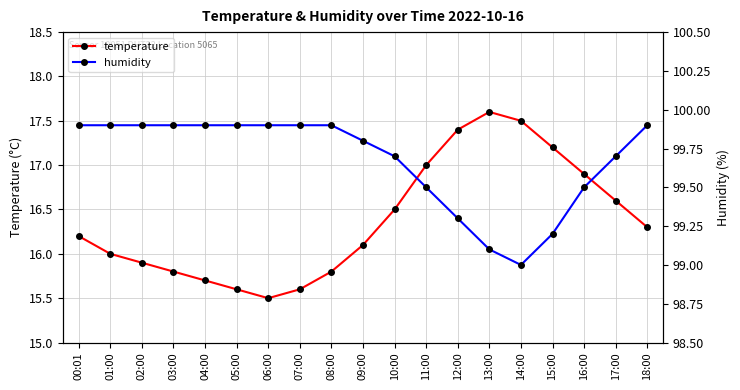

What is the label of the 6th point from the left?

05:00